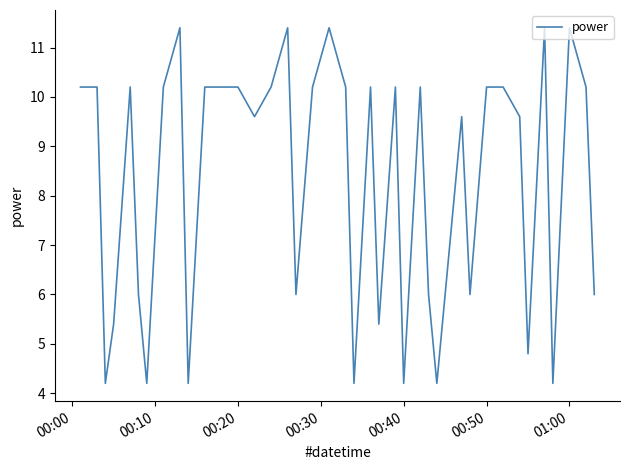

Reading right to left, transcribe all the data shown in this chart.

6.0	10.2	11.4	4.2	11.4	4.8	9.6	10.2	10.2	6.0	9.6	6.0	4.2	6.0	10.2	4.2	10.2	5.4	10.2	4.2	10.2	11.4	10.2	6.0	11.4	10.2	9.6	10.2	10.2	10.2	4.2	11.4	10.2	4.2	6.0	10.2	5.4	4.2	10.2	10.2